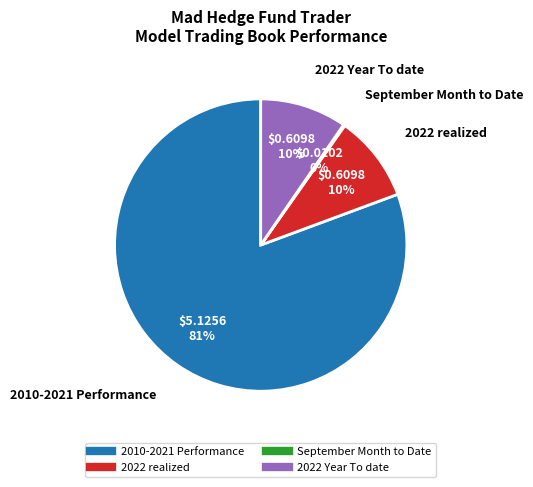

To the nearest percent, what is the difference between the largest and smallest slice percentages?

80%